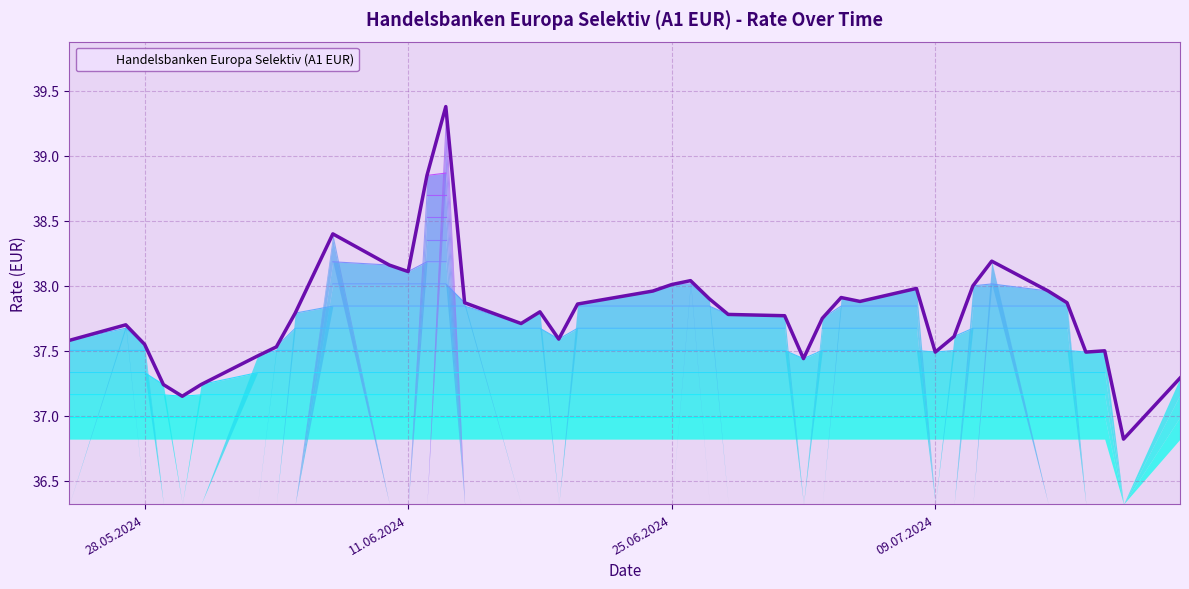

Which category has the highest value across all series?

13.06.2024